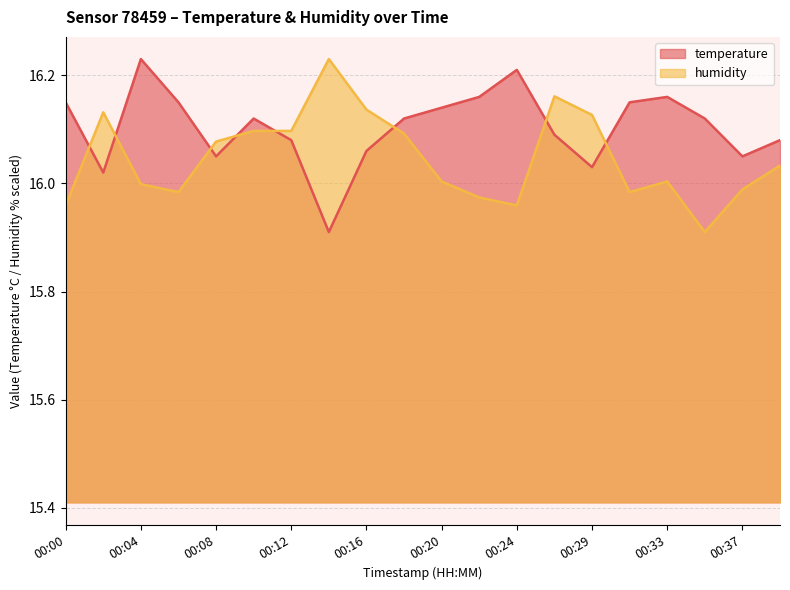

Between 00:00 and 00:08, which is larger?

00:00